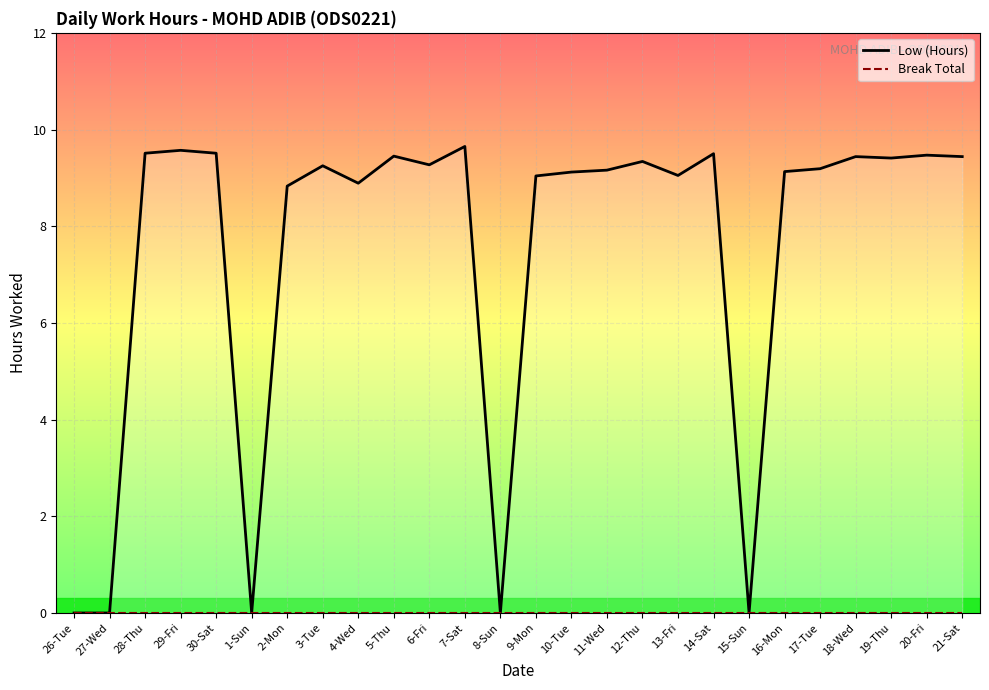

Reading left to right, list all the values displayed in this chart.

Low (Hours): 0.0	0.0	9.5	9.6	9.5	0.0	8.8	9.2	8.9	9.4	9.3	9.7	0.0	9.0	9.1	9.2	9.3	9.1	9.5	0.0	9.1	9.2	9.4	9.4	9.5	9.4
Break Total: 0.0	0.0	0.0	0.0	0.0	0.0	0.0	0.0	0.0	0.0	0.0	0.0	0.0	0.0	0.0	0.0	0.0	0.0	0.0	0.0	0.0	0.0	0.0	0.0	0.0	0.0